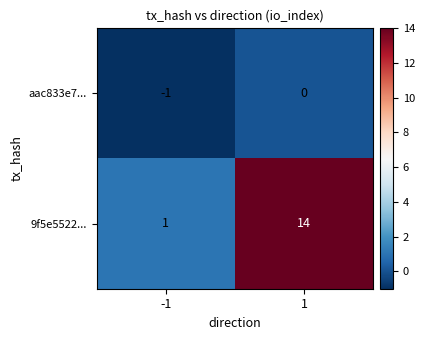

Reading right to left, list all the values displayed in this chart.

aac833e7...: 0	-1
9f5e5522...: 14	1